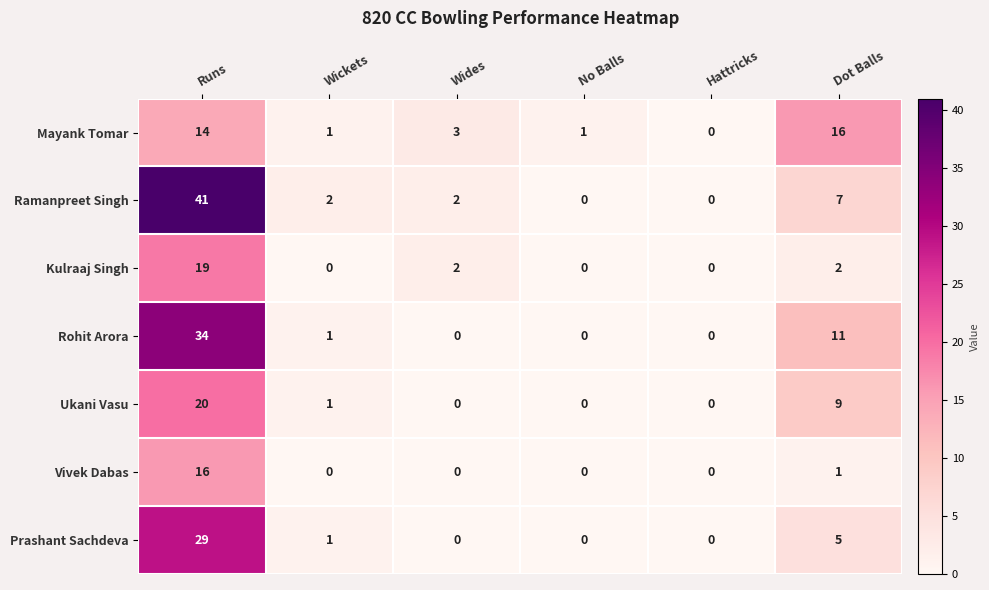

What is the difference between the highest and lowest values at Dot Balls?

15